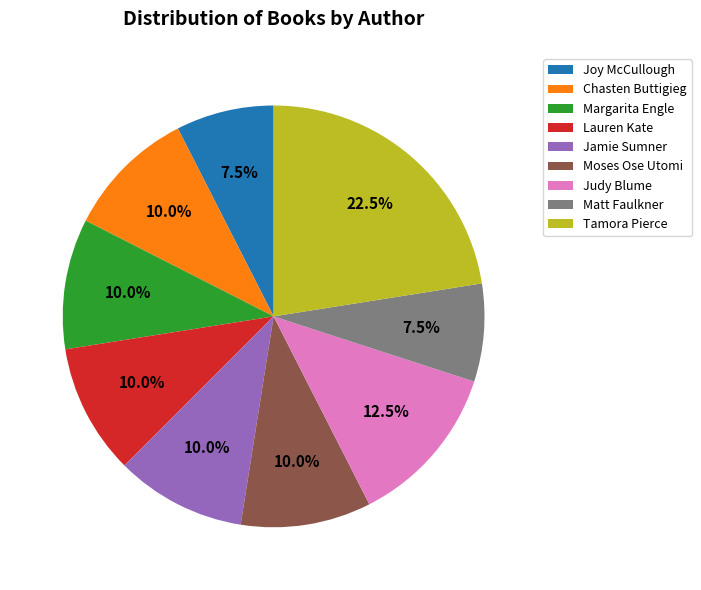

Between Margarita Engle and Judy Blume, which is larger?

Judy Blume